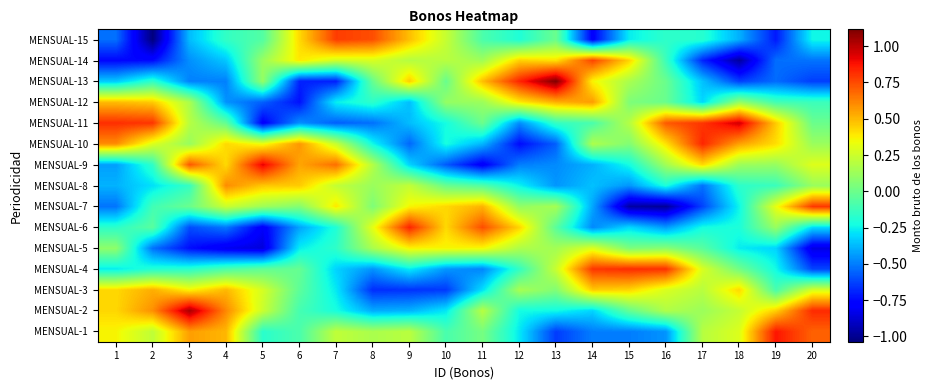

Reading left to right, what are all the values shown in this chart?

MENSUAL-1: 1=0.4	2=0.2	3=0.6	4=0.5	5=-0.2	6=-0.1	7=0.2	8=0.2	9=0.2	10=-0.1	11=0.0	12=-0.3	13=-0.6	14=-0.5	15=-0.5	16=-0.5	17=0.2	18=0.3	19=0.9	20=0.7
MENSUAL-2: 1=0.4	2=0.6	3=1.0	4=0.6	5=0.2	6=-0.1	7=-0.2	8=-0.4	9=-0.4	10=-0.3	11=0.2	12=-0.2	13=-0.2	14=-0.3	15=-0.0	16=0.2	17=0.1	18=0.2	19=0.4	20=0.8
MENSUAL-3: 1=0.4	2=0.5	3=0.4	4=0.5	5=0.3	6=-0.0	7=-0.3	8=-0.7	9=-0.7	10=-0.6	11=-0.3	12=0.2	13=0.1	14=0.5	15=0.4	16=0.3	17=0.2	18=0.4	19=-0.1	20=0.3
MENSUAL-4: 1=-0.3	2=-0.2	3=-0.2	4=-0.1	5=-0.0	6=-0.0	7=-0.3	8=-0.5	9=-0.3	10=-0.4	11=-0.5	12=-0.2	13=0.2	14=0.8	15=0.8	16=0.8	17=0.3	18=0.0	19=-0.2	20=-0.6
MENSUAL-5: 1=0.1	2=-0.5	3=-0.7	4=-0.8	5=-0.9	6=-0.3	7=-0.2	8=0.2	9=0.4	10=0.4	11=0.4	12=0.2	13=0.1	14=0.3	15=0.0	16=0.1	17=-0.1	18=-0.3	19=-0.3	20=-0.9
MENSUAL-6: 1=-0.2	2=-0.0	3=-0.6	4=-0.5	5=-0.8	6=-0.4	7=-0.2	8=0.3	9=0.8	10=0.4	11=0.7	12=0.4	13=-0.0	14=-0.5	15=-0.3	16=-0.4	17=-0.2	18=-0.2	19=0.1	20=-0.3
MENSUAL-7: 1=-0.5	2=-0.1	3=-0.0	4=0.2	5=0.1	6=0.1	7=0.4	8=0.0	9=0.4	10=0.4	11=0.5	12=0.1	13=0.1	14=-0.4	15=-1.0	16=-1.0	17=-0.6	18=-0.2	19=0.3	20=0.8
MENSUAL-8: 1=-0.4	2=-0.3	3=-0.1	4=0.6	5=0.5	6=0.5	7=0.2	8=0.1	9=0.2	10=-0.0	11=-0.1	12=-0.2	13=-0.4	14=-0.4	15=-0.4	16=-0.2	17=-0.5	18=-0.2	19=-0.1	20=0.1
MENSUAL-9: 1=-0.4	2=-0.2	3=0.7	4=0.4	5=0.9	6=0.5	7=0.7	8=0.2	9=-0.3	10=-0.6	11=-0.8	12=-0.5	13=-0.5	14=-0.4	15=-0.2	16=0.1	17=0.4	18=0.1	19=0.1	20=0.3
MENSUAL-10: 1=0.6	2=0.3	3=0.1	4=0.4	5=0.3	6=0.6	7=0.2	8=-0.2	9=-0.5	10=-0.2	11=-0.4	12=-0.7	13=-0.6	14=0.2	15=0.1	16=0.4	17=0.8	18=0.6	19=0.4	20=0.1
MENSUAL-11: 1=0.8	2=0.8	3=0.2	4=-0.0	5=-0.8	6=-0.5	7=-0.6	8=-0.5	9=-0.4	10=-0.2	11=-0.0	12=-0.5	13=-0.1	14=-0.1	15=0.2	16=0.7	17=0.8	18=1.0	19=0.5	20=-0.0
MENSUAL-12: 1=0.5	2=0.5	3=0.2	4=-0.5	5=-0.6	6=-0.7	7=-0.3	8=-0.2	9=-0.4	10=0.1	11=0.1	12=0.4	13=0.5	14=0.6	15=0.0	16=-0.0	17=-0.3	18=0.1	19=-0.1	20=-0.1
MENSUAL-13: 1=-0.3	2=-0.2	3=-0.5	4=-0.5	5=0.1	6=-0.7	7=-0.7	8=-0.0	9=0.5	10=-0.0	11=0.5	12=0.8	13=1.1	14=0.4	15=0.2	16=-0.0	17=-0.4	18=-0.6	19=-0.5	20=-0.6
MENSUAL-14: 1=-0.8	2=-0.8	3=-0.5	4=-0.3	5=0.1	6=0.4	7=0.3	8=0.3	9=0.2	10=0.2	11=0.1	12=0.4	13=0.4	14=0.8	15=0.4	16=-0.1	17=-0.7	18=-1.0	19=-0.5	20=-0.5
MENSUAL-15: 1=-0.5	2=-1.0	3=-0.4	4=-0.2	5=-0.1	6=0.4	7=0.8	8=0.7	9=0.5	10=0.2	11=-0.1	12=-0.2	13=-0.0	14=-0.8	15=-0.3	16=-0.2	17=-0.2	18=-0.4	19=-0.7	20=-0.2